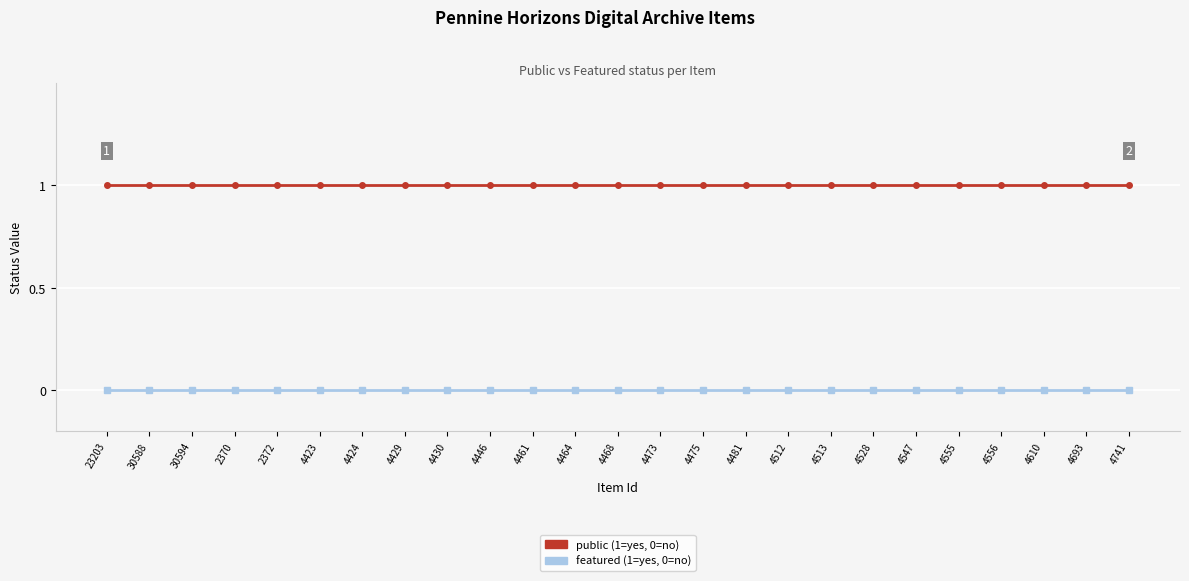

How many lines are shown in the chart?

2